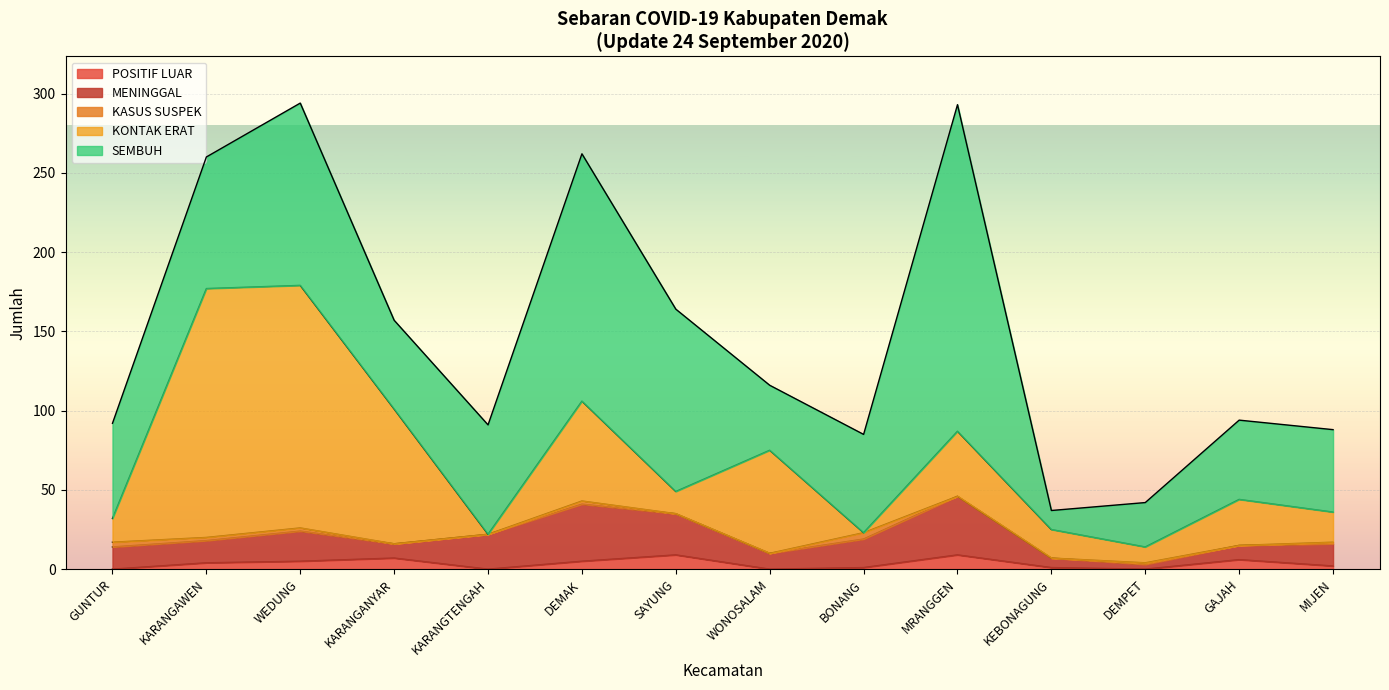

What is the difference between the maximum and minimum values in the KASUS SUSPEK series?

4